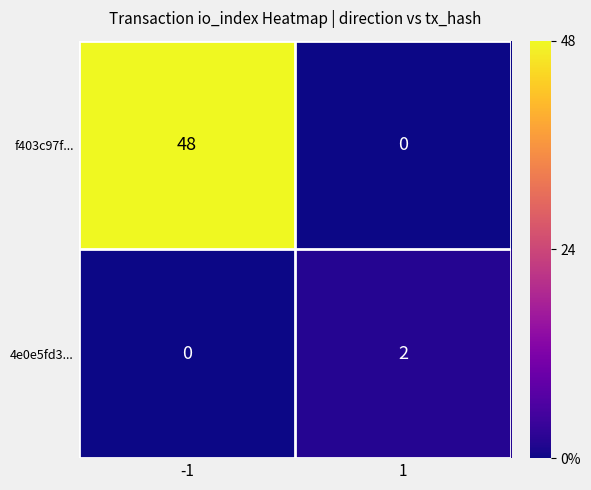

Which series has the largest range (max minus min)?

f403c97f...